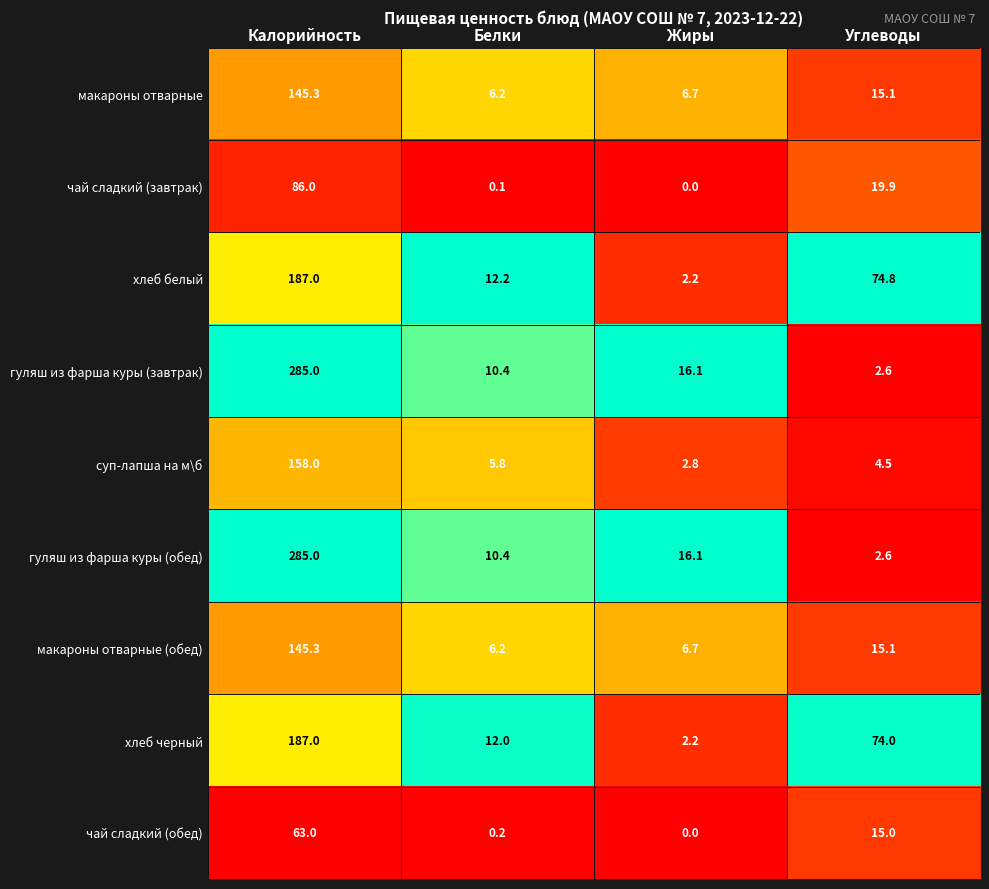

At which category is the sum across all series the highest?

Калорийность